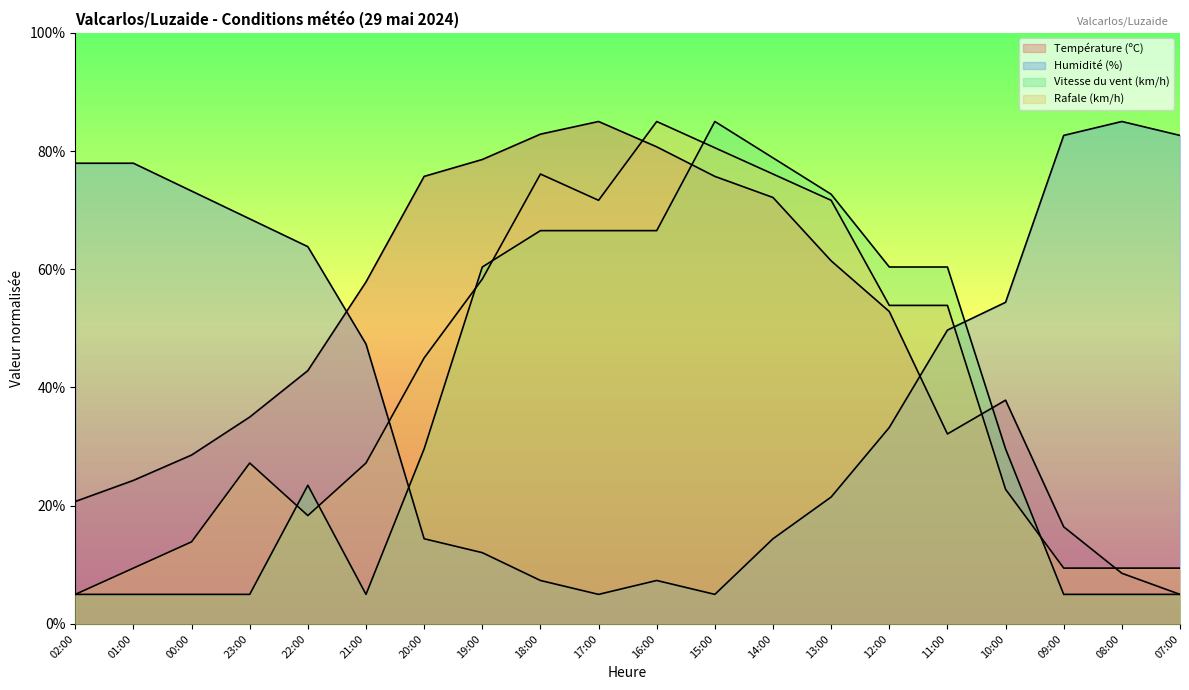

At which category does Humidité (%) reach its first local valley?

17:00